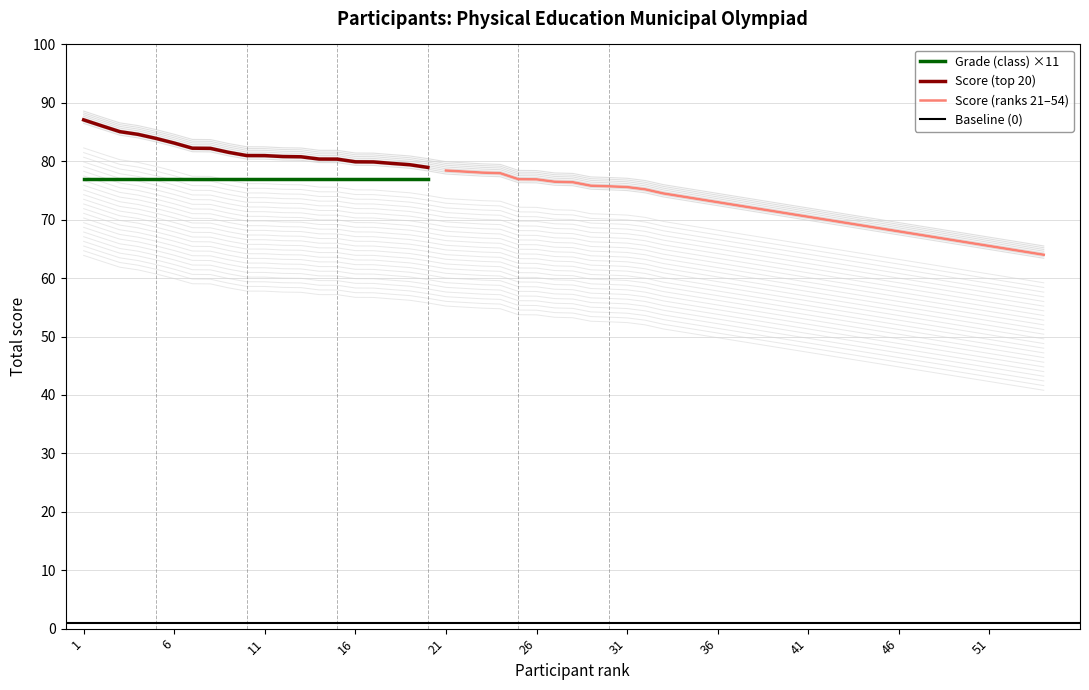

List the labels in order of value, largest first.

1, 2, 3, 4, 5, 6, 7, 8, 9, 10, 11, 12, 13, 14, 15, 16, 17, 18, 19, 20